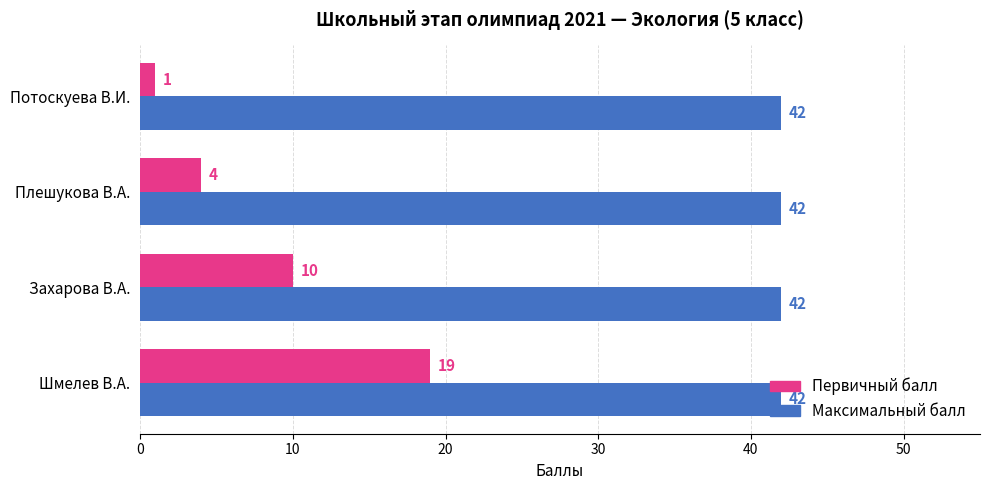

What is the spread (max minus min) of values at Шмелев В.А.?

23